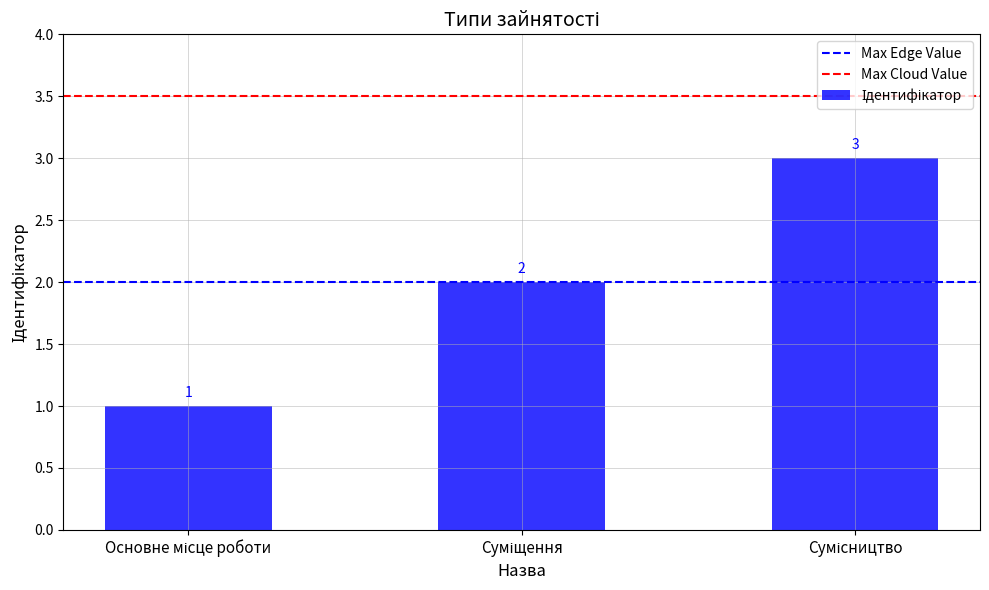

Count the values in the range 1 to 3.

3